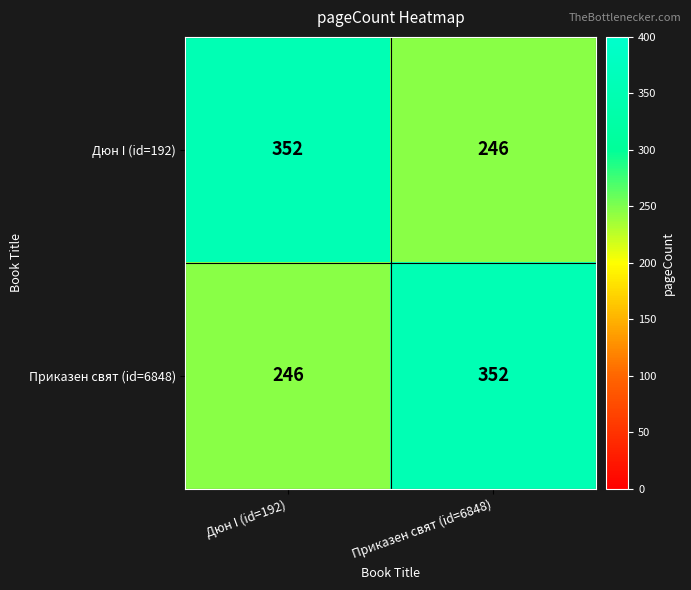

Is it true that Приказен свят (id=6848) equals 235 at Приказен свят (id=6848)?

False